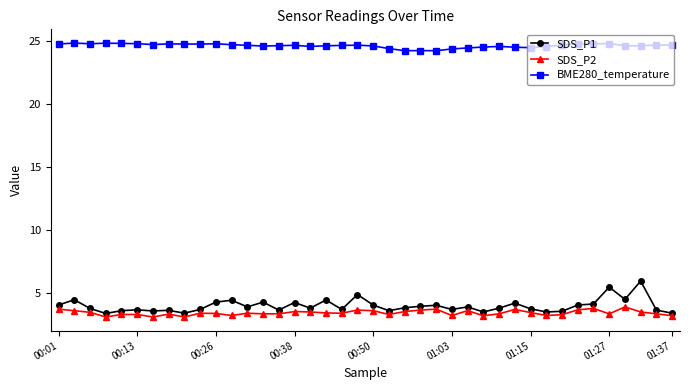

Which series has the largest range (max minus min)?

SDS_P1